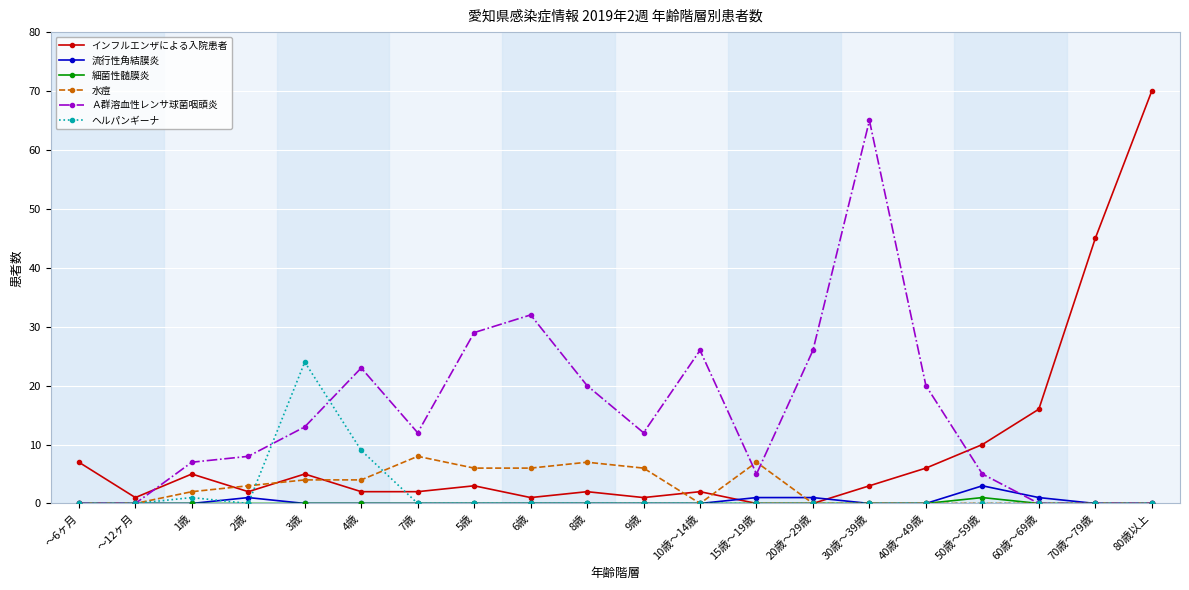

Reading left to right, extract all data points from this chart.

インフルエンザによる入院患者: ～6ヶ月=7	～12ヶ月=1	1歳=5	2歳=2	3歳=5	4歳=2	7歳=2	5歳=3	6歳=1	8歳=2	9歳=1	10歳～14歳=2	15歳～19歳=0	20歳～29歳=0	30歳～39歳=3	40歳～49歳=6	50歳～59歳=10	60歳～69歳=16	70歳～79歳=45	80歳以上=70
流行性角結膜炎: ～6ヶ月=0	～12ヶ月=0	1歳=0	2歳=1	3歳=0	4歳=0	7歳=0	5歳=0	6歳=0	8歳=0	9歳=0	10歳～14歳=0	15歳～19歳=1	20歳～29歳=1	30歳～39歳=0	40歳～49歳=0	50歳～59歳=3	60歳～69歳=1	70歳～79歳=0	80歳以上=0
細菌性髄膜炎: ～6ヶ月=0	～12ヶ月=0	1歳=0	2歳=0	3歳=0	4歳=0	7歳=0	5歳=0	6歳=0	8歳=0	9歳=0	10歳～14歳=0	15歳～19歳=0	20歳～29歳=0	30歳～39歳=0	40歳～49歳=0	50歳～59歳=1	60歳～69歳=0	70歳～79歳=0	80歳以上=0
水痘: ～6ヶ月=0	～12ヶ月=0	1歳=2	2歳=3	3歳=4	4歳=4	7歳=8	5歳=6	6歳=6	8歳=7	9歳=6	10歳～14歳=0	15歳～19歳=7	20歳～29歳=0	30歳～39歳=0	40歳～49歳=0	50歳～59歳=0	60歳～69歳=0	70歳～79歳=0	80歳以上=0
Ａ群溶血性レンサ球菌咽頭炎: ～6ヶ月=0	～12ヶ月=0	1歳=7	2歳=8	3歳=13	4歳=23	7歳=12	5歳=29	6歳=32	8歳=20	9歳=12	10歳～14歳=26	15歳～19歳=5	20歳～29歳=26	30歳～39歳=65	40歳～49歳=20	50歳～59歳=5	60歳～69歳=0	70歳～79歳=0	80歳以上=0
ヘルパンギーナ: ～6ヶ月=0	～12ヶ月=0	1歳=1	2歳=0	3歳=24	4歳=9	7歳=0	5歳=0	6歳=0	8歳=0	9歳=0	10歳～14歳=0	15歳～19歳=0	20歳～29歳=0	30歳～39歳=0	40歳～49歳=0	50歳～59歳=0	60歳～69歳=0	70歳～79歳=0	80歳以上=0